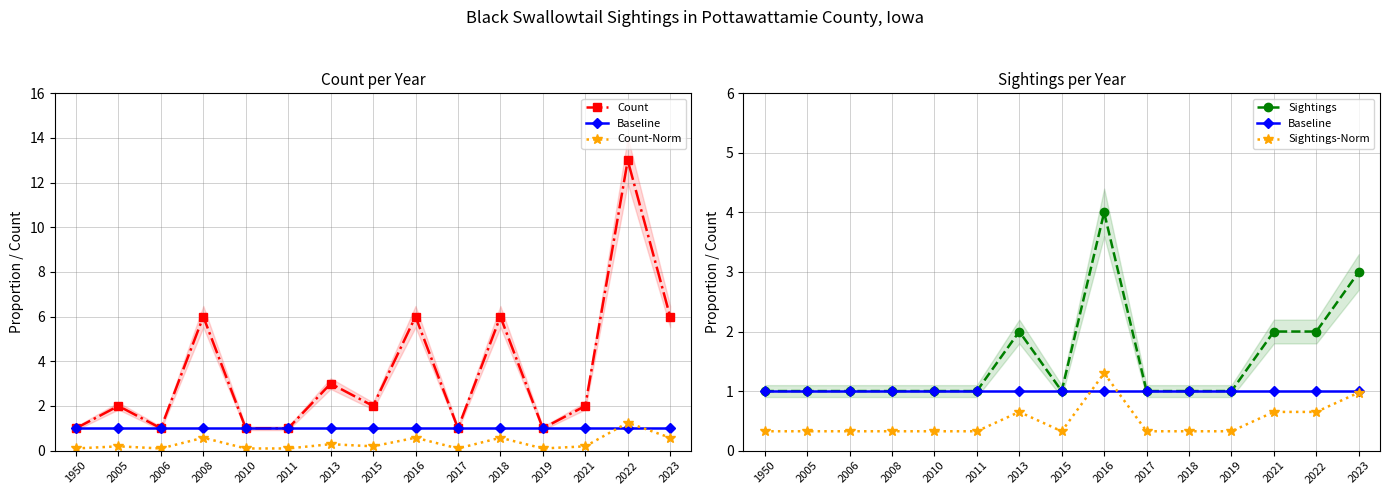

At which category does Sightings reach its first local valley?

2015